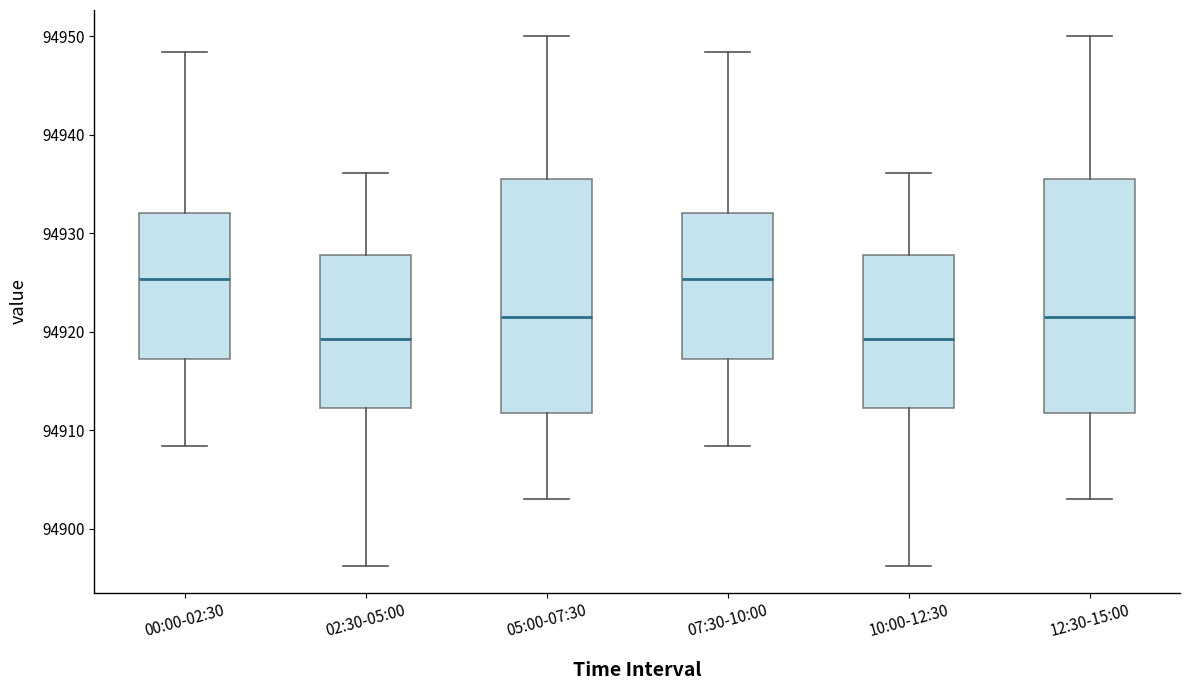

Reading left to right, transcribe this box plot: for each box, give where its median line is, the range the box spans, and where its two whiskers end, as read against the y-axis. The values are not printed on the chart, so give them approximately, as read against the axis.

00:00-02:30: median 94925, box 94917 to 94932, whiskers 94908 to 94948
02:30-05:00: median 94919, box 94912 to 94928, whiskers 94896 to 94936
05:00-07:30: median 94922, box 94912 to 94936, whiskers 94903 to 94950
07:30-10:00: median 94925, box 94917 to 94932, whiskers 94908 to 94948
10:00-12:30: median 94919, box 94912 to 94928, whiskers 94896 to 94936
12:30-15:00: median 94922, box 94912 to 94936, whiskers 94903 to 94950